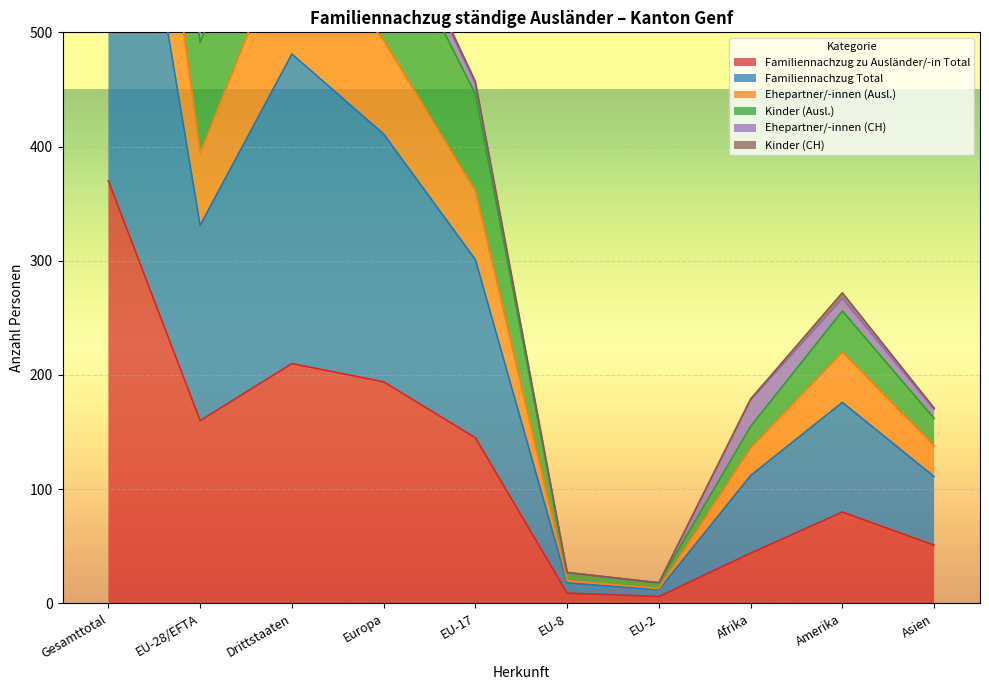

Which category has the highest value in the Familiennachzug zu Ausländer/-in Total series?

Gesamttotal